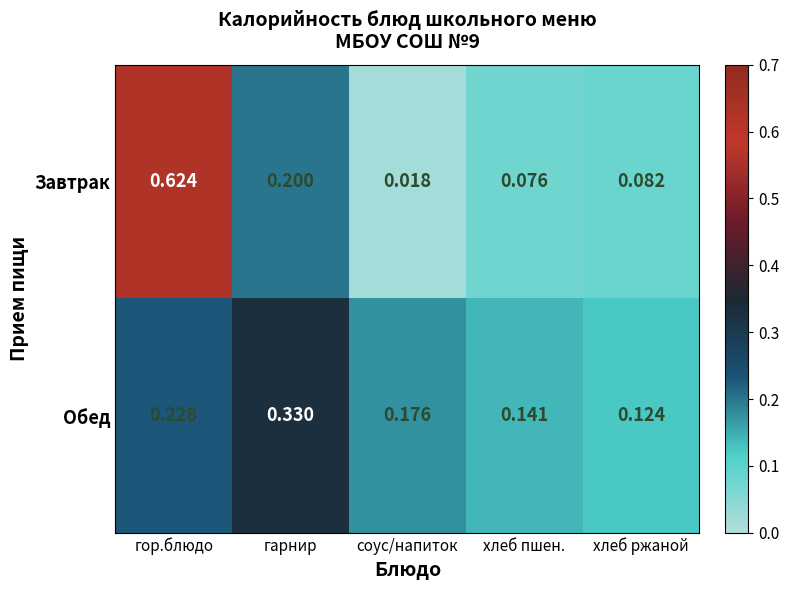

Where is Завтрак nearest to the value 0?

соус/напиток